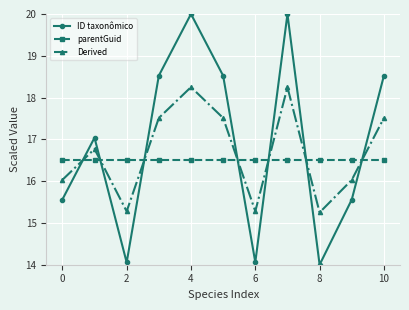

What is the sum of all Derived values?

183.7